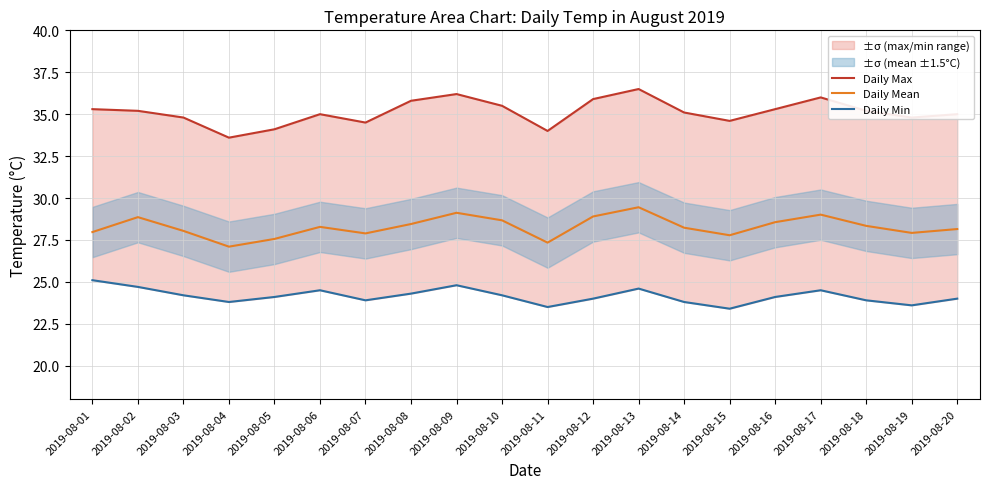

True or false: Daily Min and Daily Mean intersect in this chart.

False